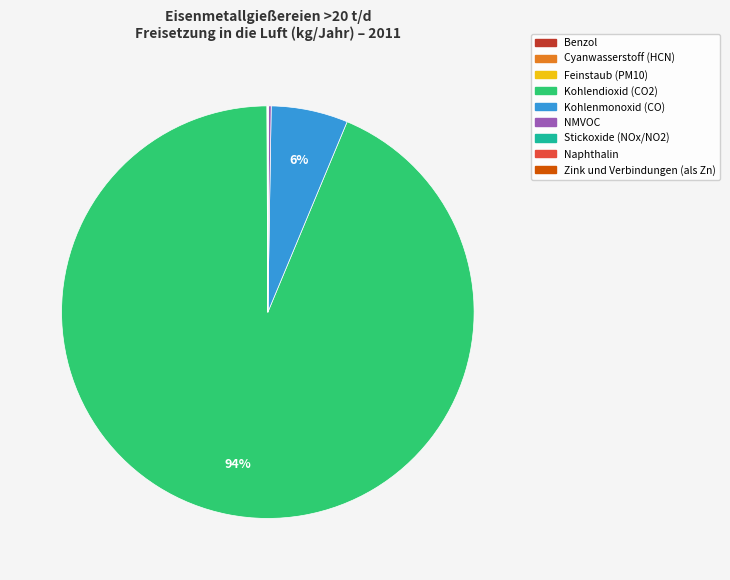

Which slice is the largest?

Kohlendioxid (CO2)